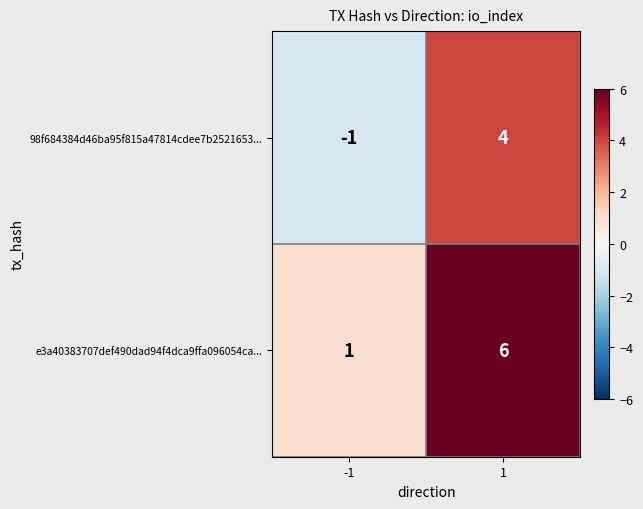

What is the difference between the maximum and minimum values in the 98f684384d46ba95f815a47814cdee7b2521653... series?

5